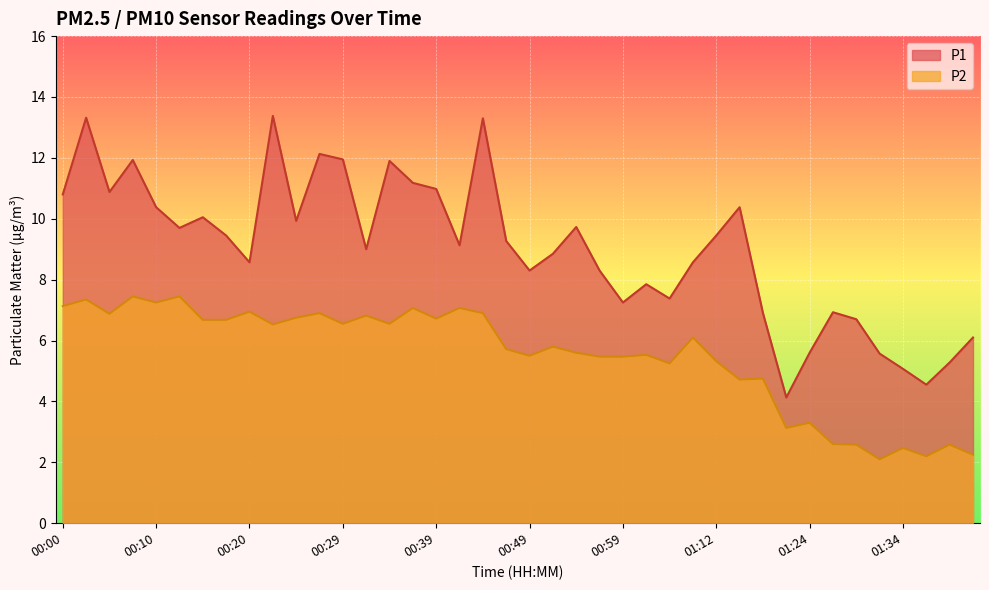

At which label does P1 reach its minimum?

01:22